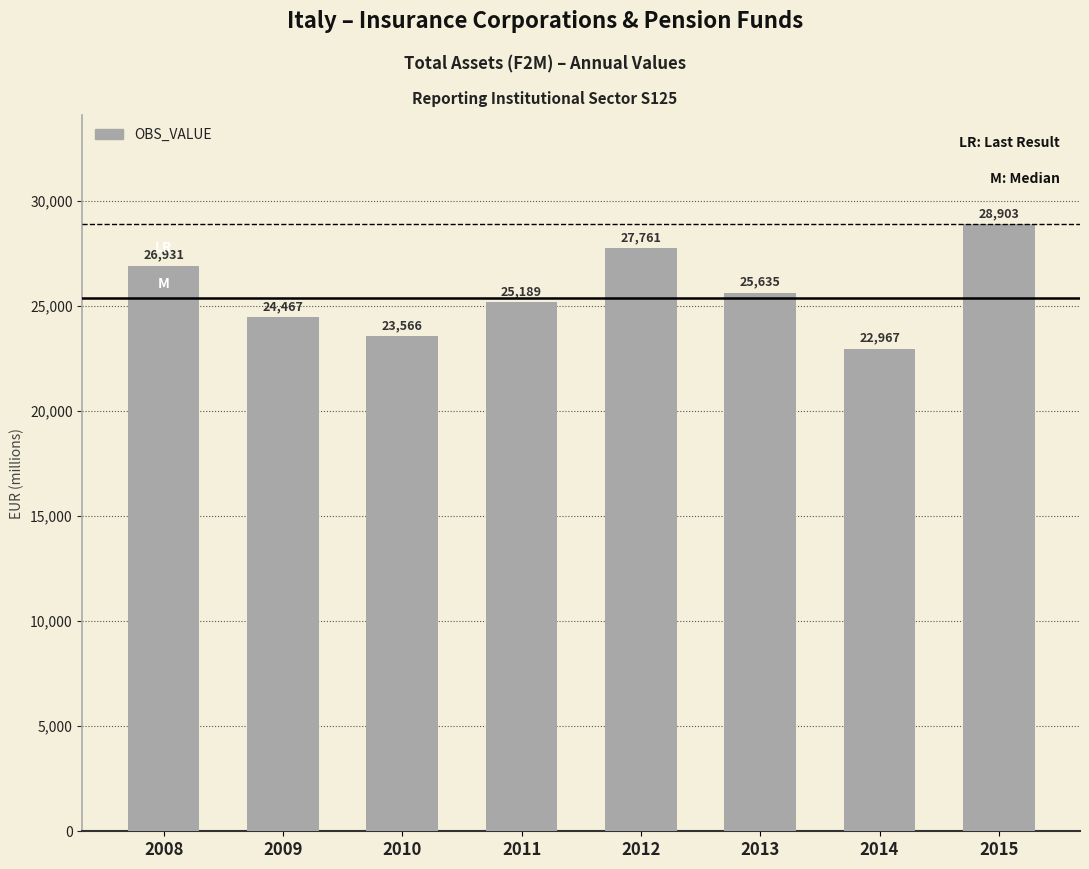

What is the greatest value displayed?

28903